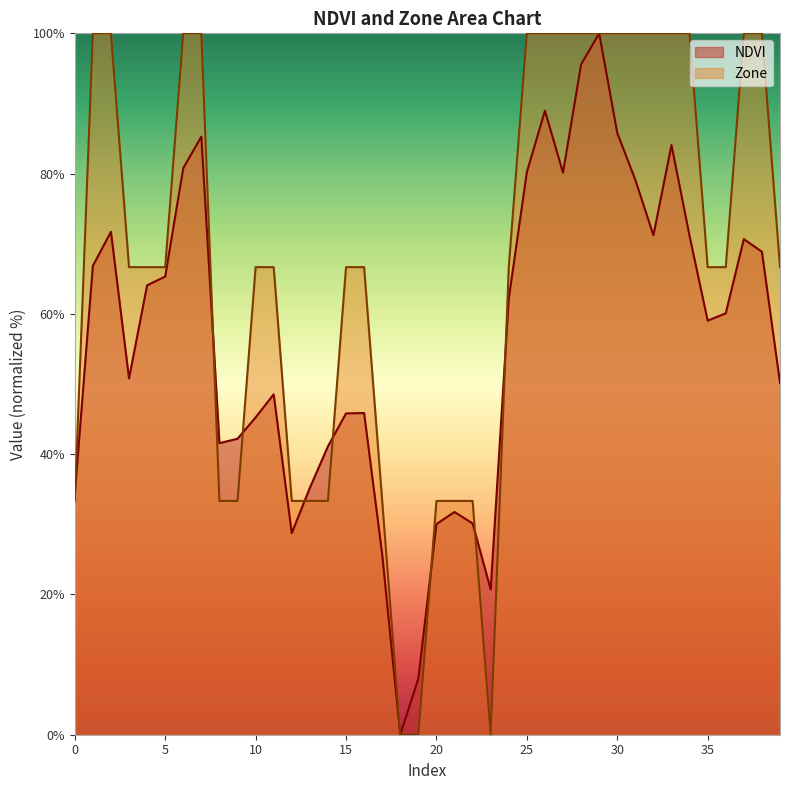

How many times do NDVI and Zone cross each other?

8